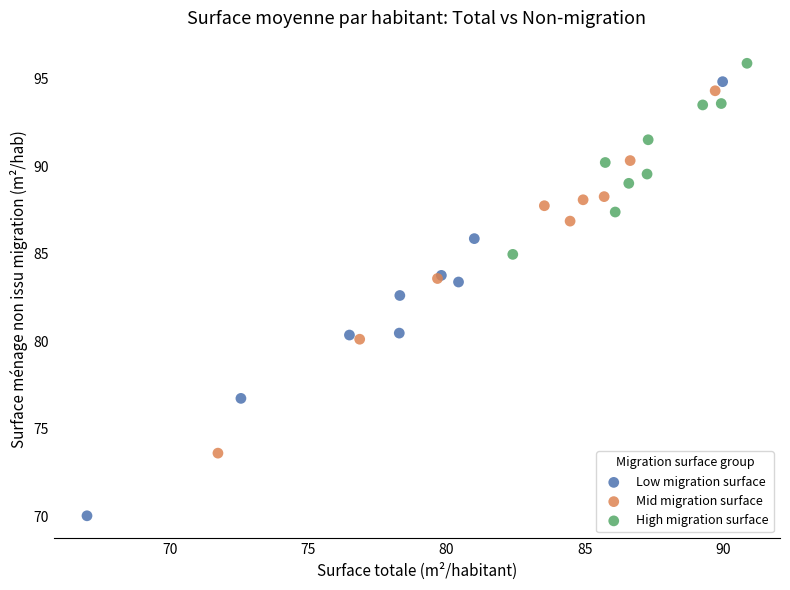

Which series reaches the maximum Y coordinate?

High migration surface